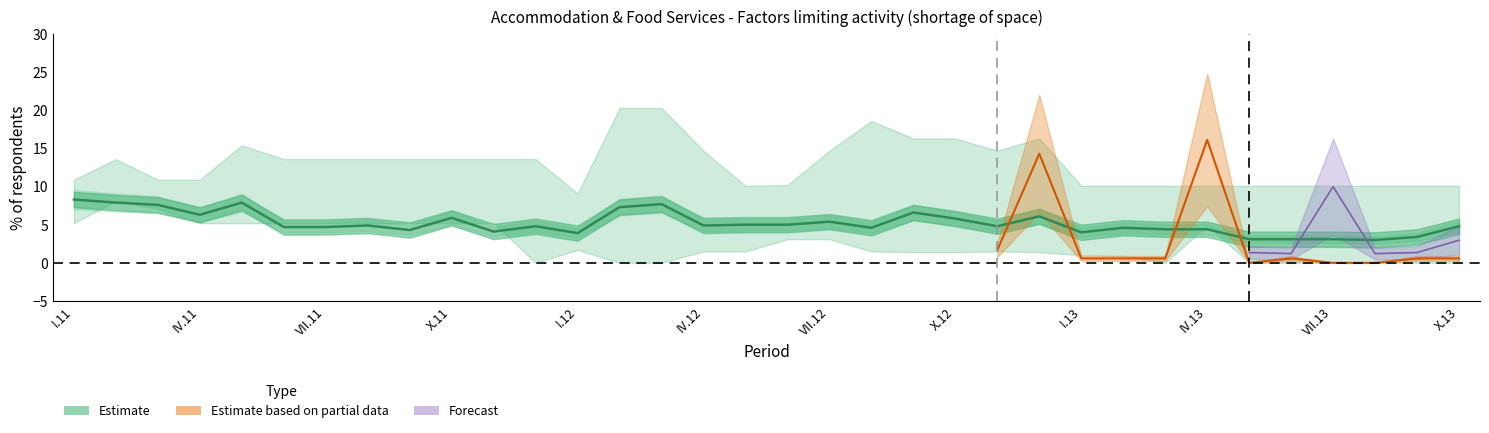

List the labels in order of value, smallest first.

31, 28, 29, 30, 32, 12, 24, VII.13, I.13, 26, 27, 19, 25, IV.12, VII.12, X.13, 22, 33, X.12, 15, 16, 17, 18, 21, IV.13, 23, X.11, 20, 13, VII.11, 14, IV.11, I.12, I.11